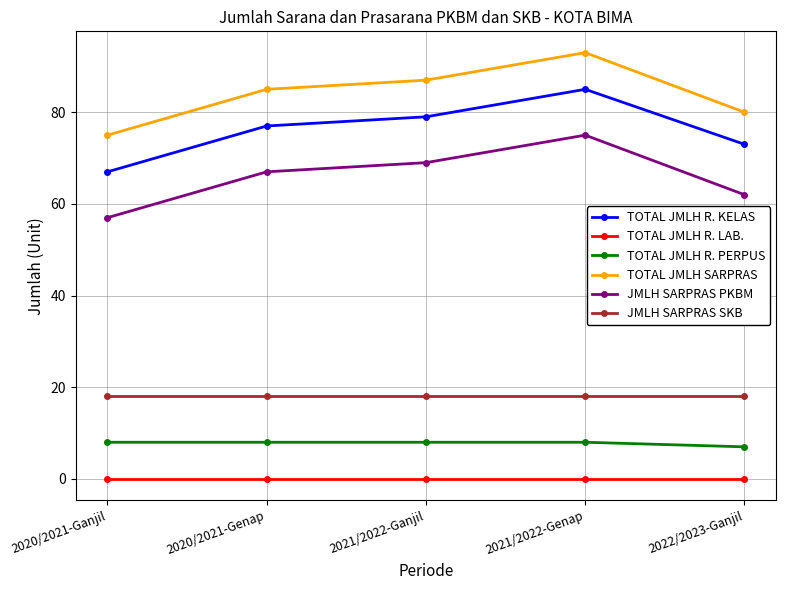

Is this an area chart (filled region under the line)?

No